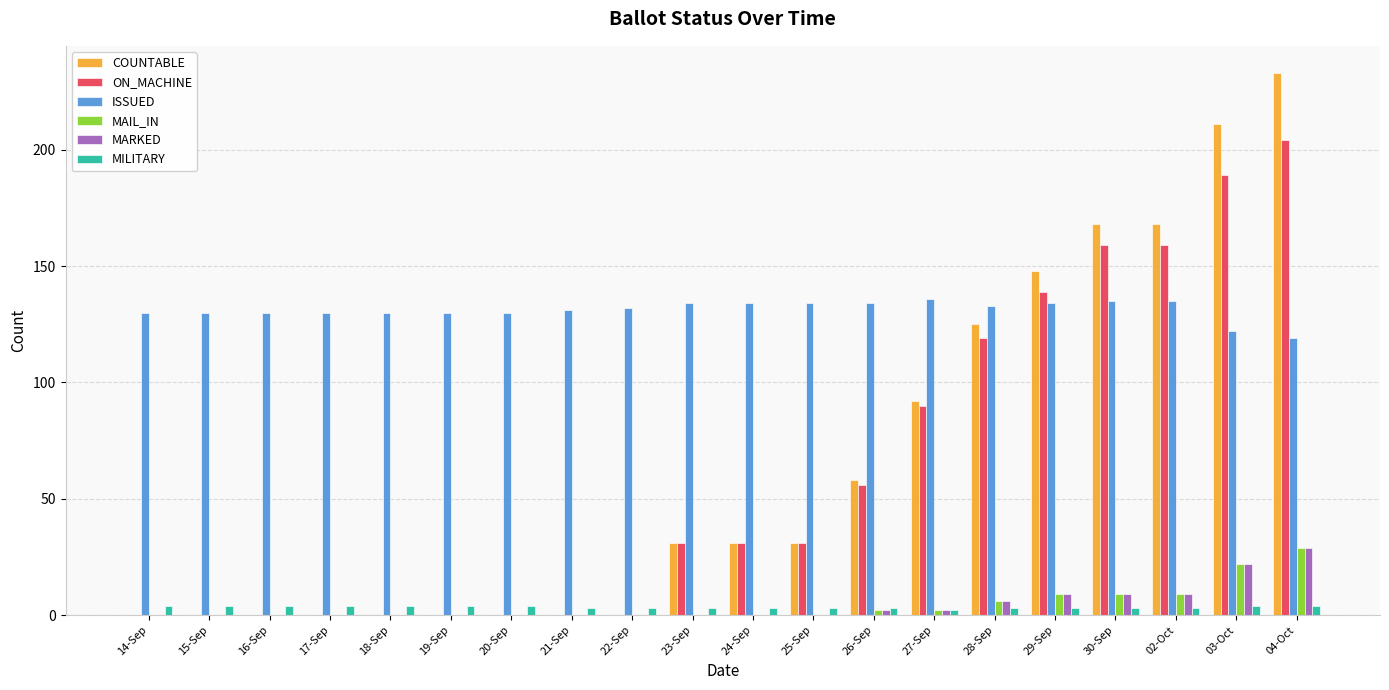

What is the total value across all series at 27-Sep?

324